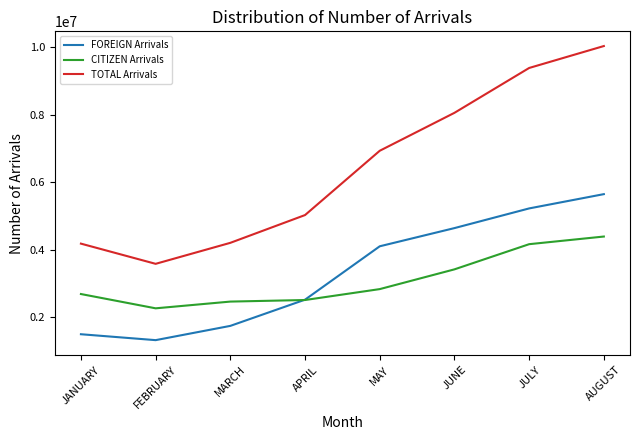

What is the average value of the FOREIGN Arrivals series?

3332800